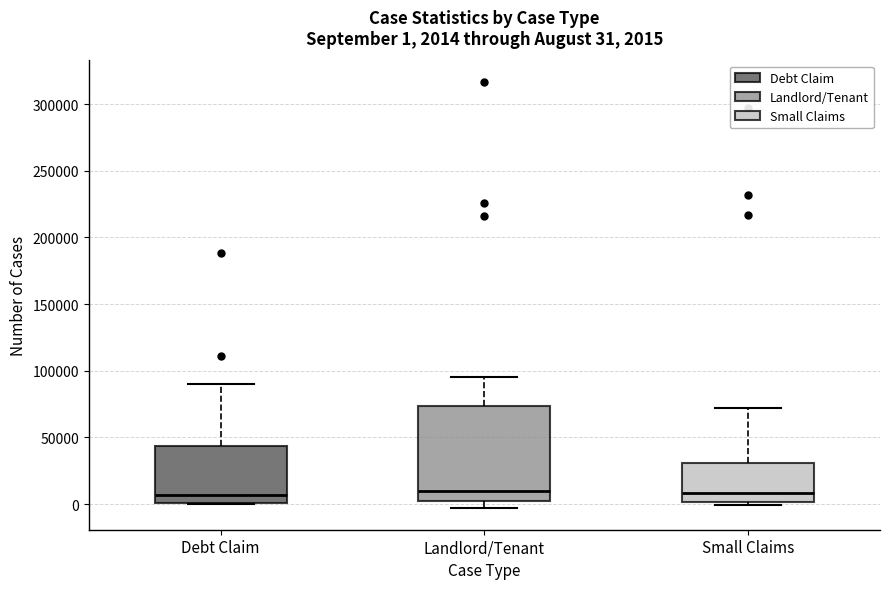

Which box is the tallest, from its lower edge to its upper edge?

Landlord/Tenant